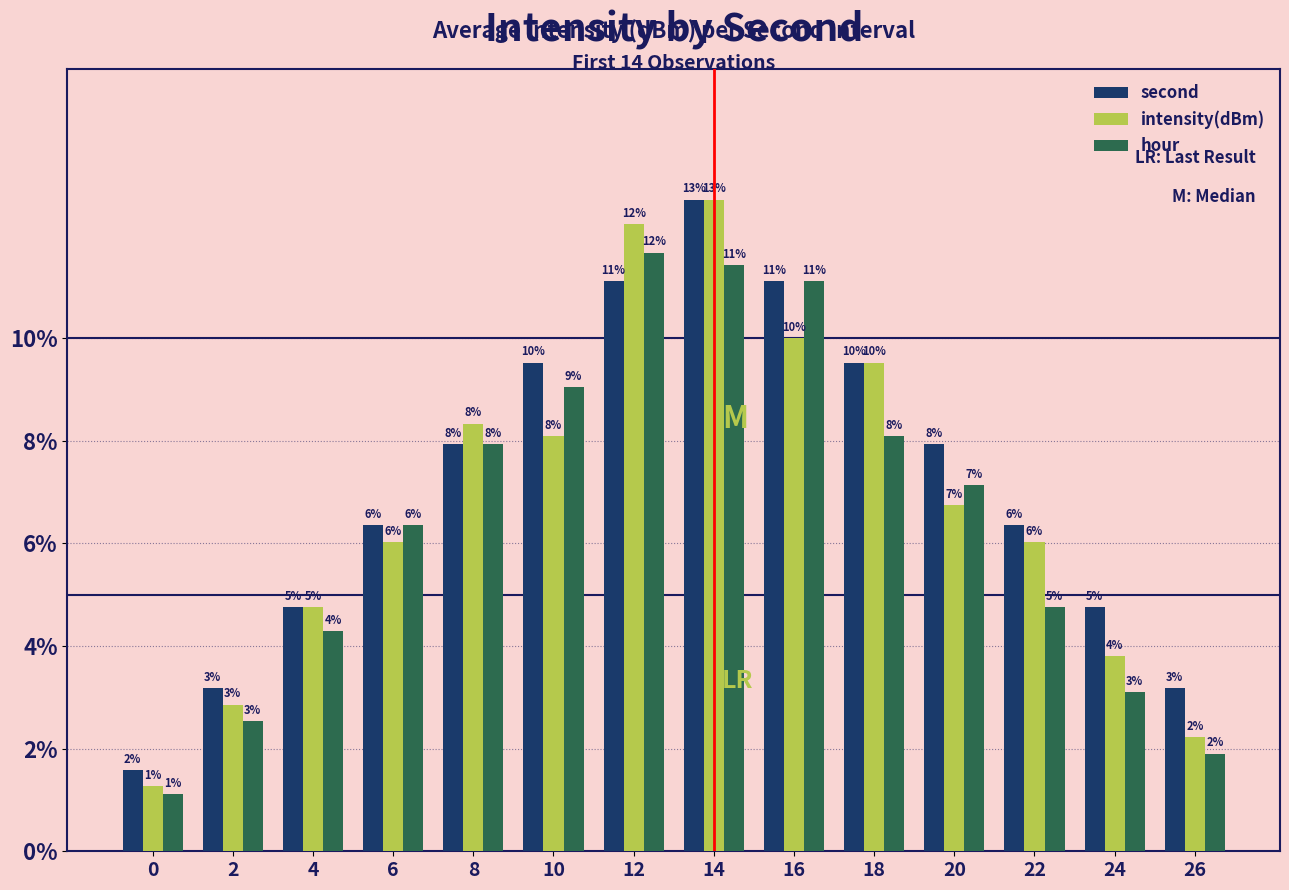

Between 12 and 14, which series saw the biggest shift?

second